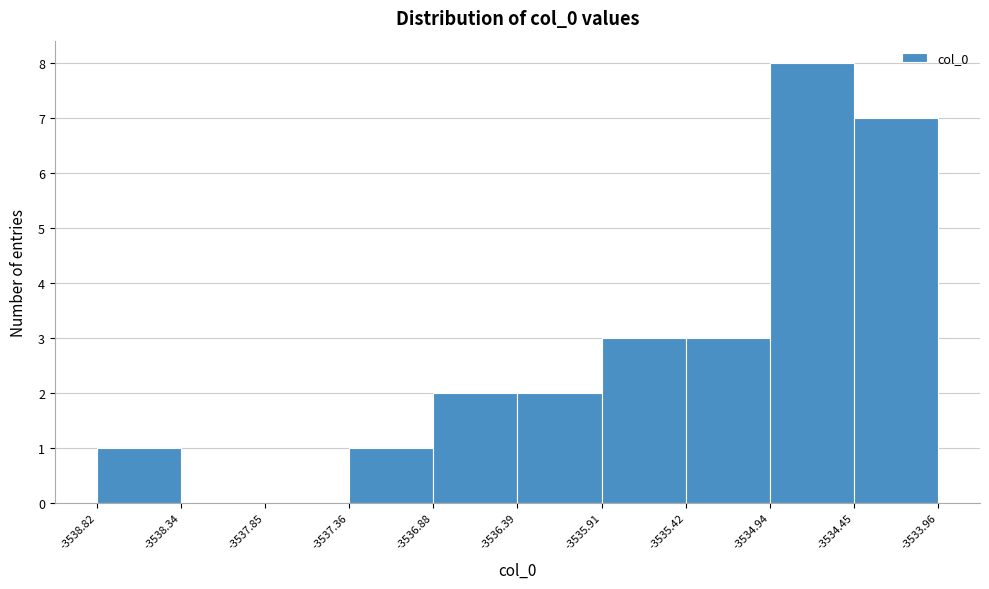

Reading left to right, list every bar in this chart as the range it spans on the x-axis followed by its height. The values are not printed on the chart, so give them approximately, as read against the axis.

-3538.82 to -3538.34: 1
-3538.34 to -3537.85: 0
-3537.85 to -3537.36: 0
-3537.36 to -3536.88: 1
-3536.88 to -3536.39: 2
-3536.39 to -3535.91: 2
-3535.91 to -3535.42: 3
-3535.42 to -3534.94: 3
-3534.94 to -3534.45: 8
-3534.45 to -3533.96: 7